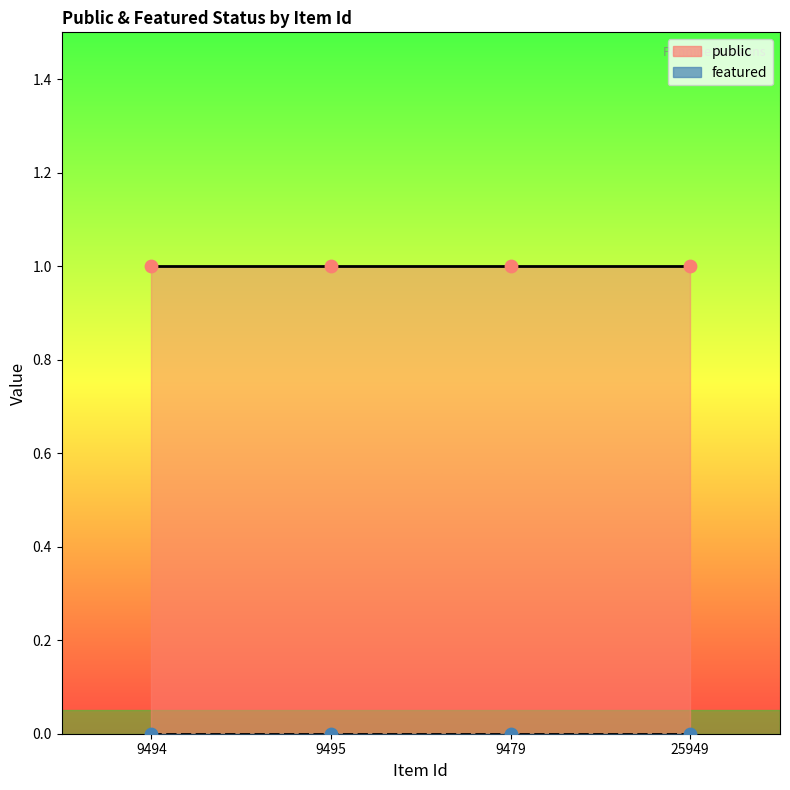

Which series has the largest Y range (max minus min)?

public